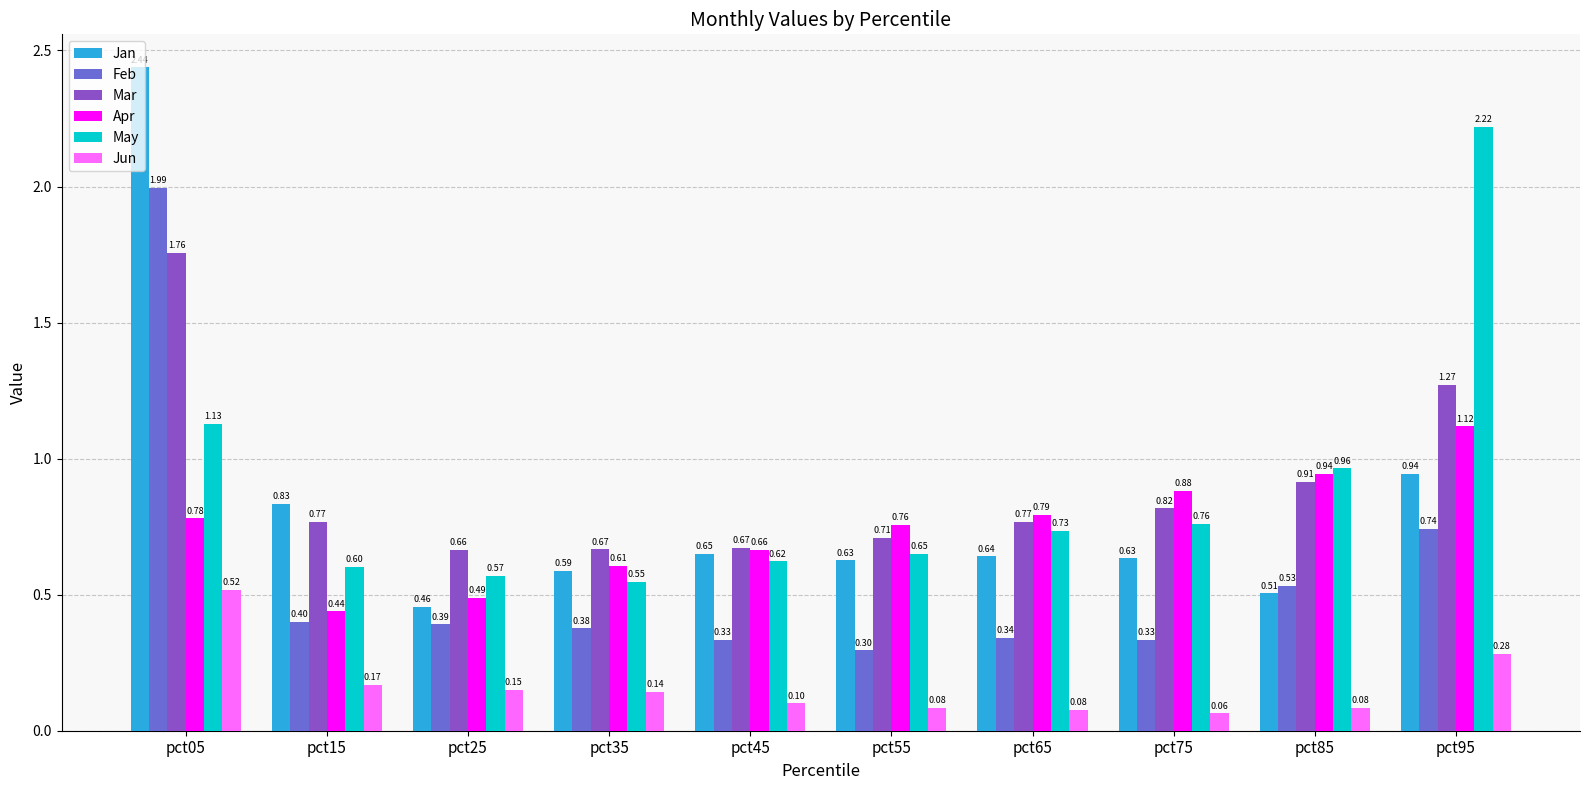

What are all the series names shown in the legend?

Jan, Feb, Mar, Apr, May, Jun